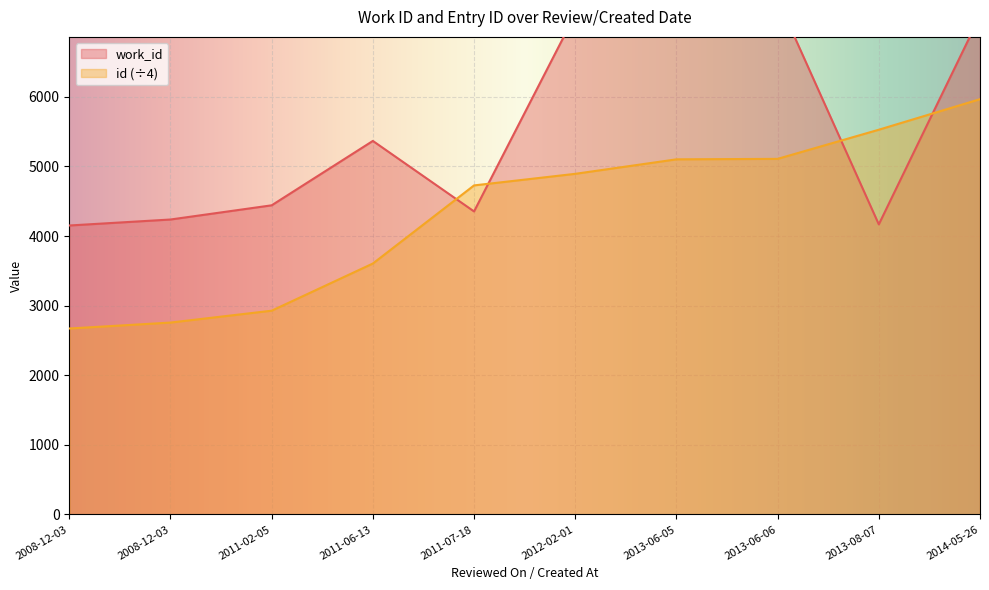

How many data points does each series have?

10